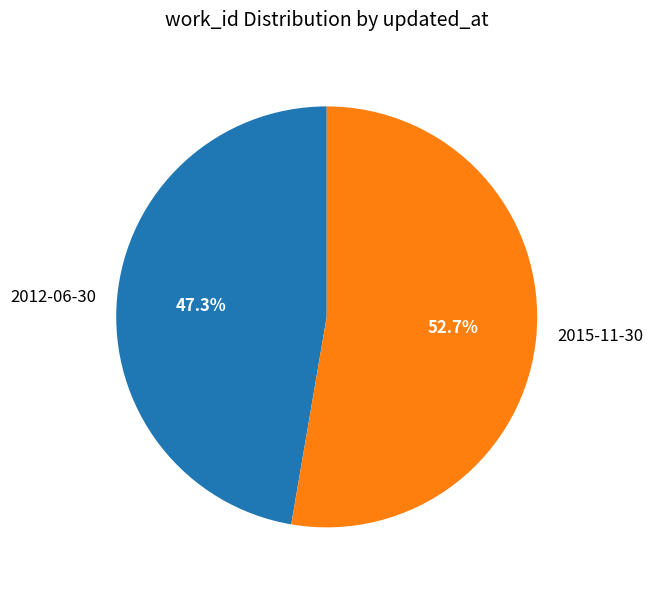

Does any single category account for the majority?

Yes